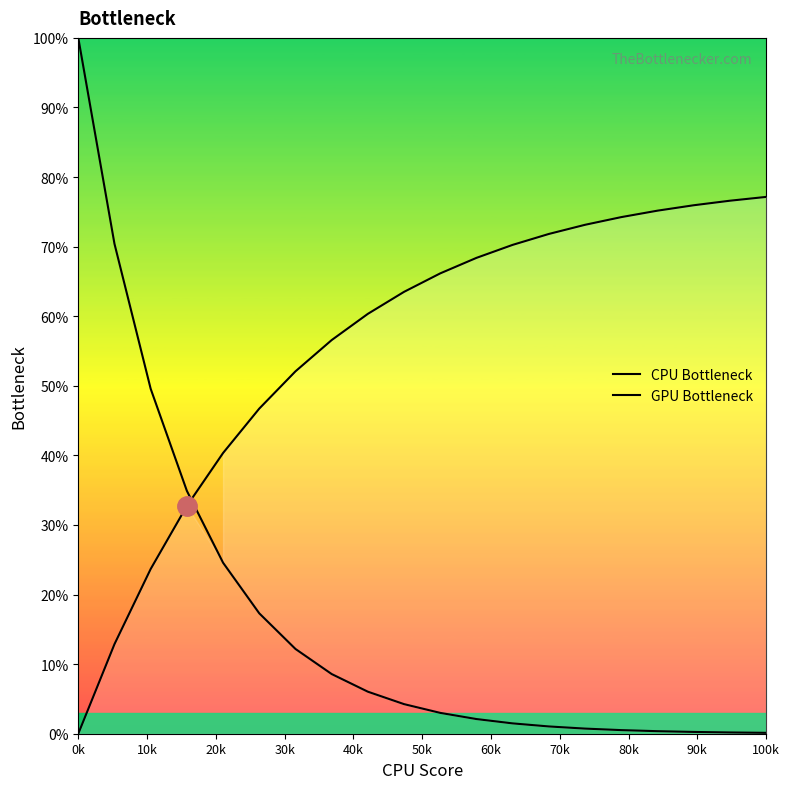

What is the difference between the second highest and second lowest values in the GPU Bottleneck series?

63.7